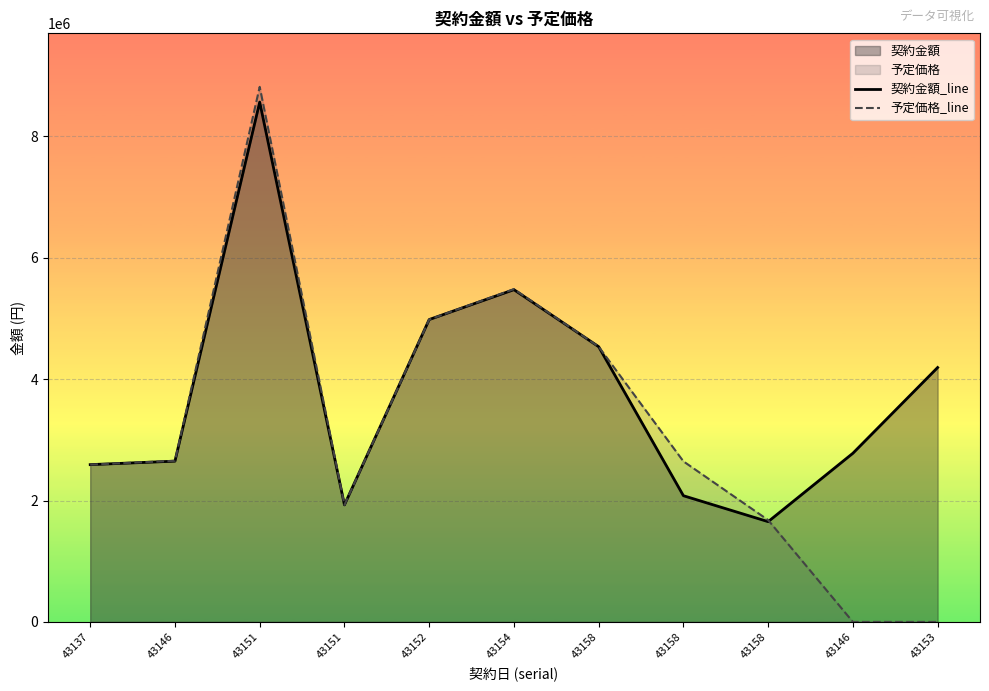

At which label does 予定価格_line reach its minimum?

43146